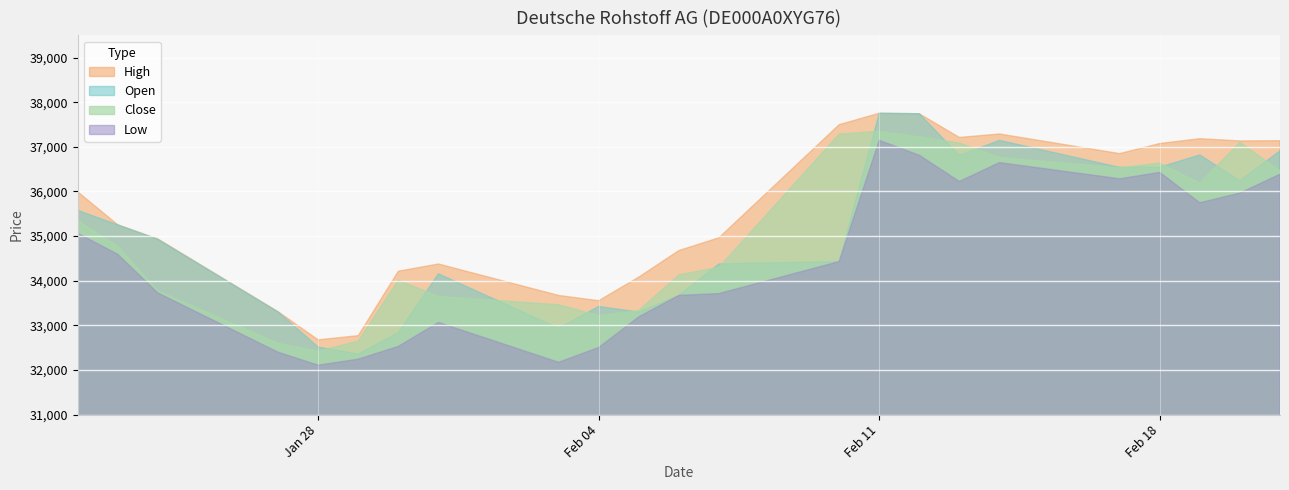

Rank the categories by Close value from lowest to highest.

28.01.2025, 27.01.2025, 29.01.2025, 04.02.2025, 05.02.2025, 03.02.2025, 31.01.2025, 24.01.2025, 30.01.2025, 06.02.2025, 07.02.2025, 23.01.2025, 22.01.2025, 19.02.2025, 21.02.2025, 17.02.2025, 18.02.2025, 14.02.2025, 13.02.2025, 20.02.2025, 12.02.2025, 10.02.2025, 11.02.2025